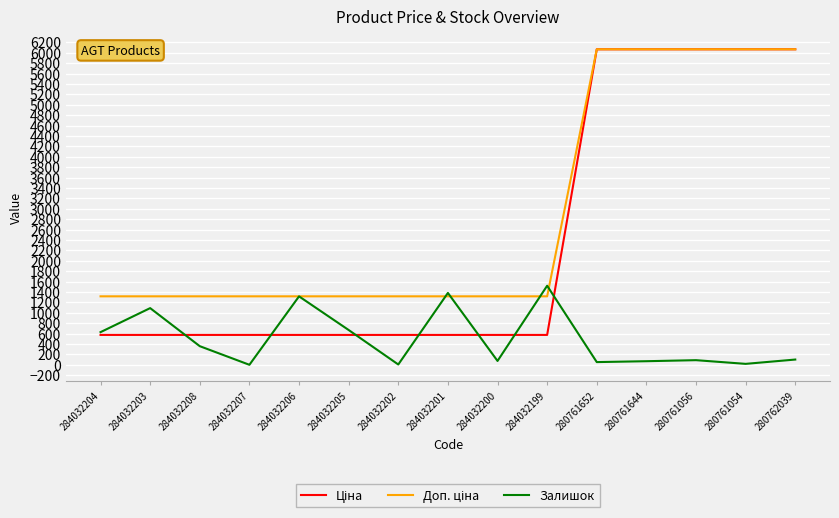

What is the maximum value shown in the chart?

6067.2